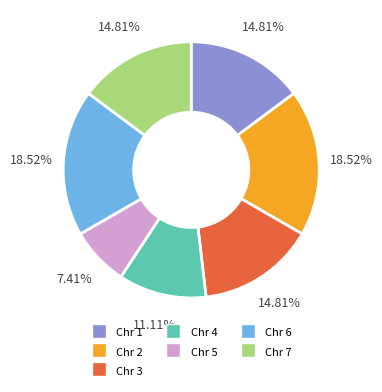

Which slice is the smallest?

Chr 5